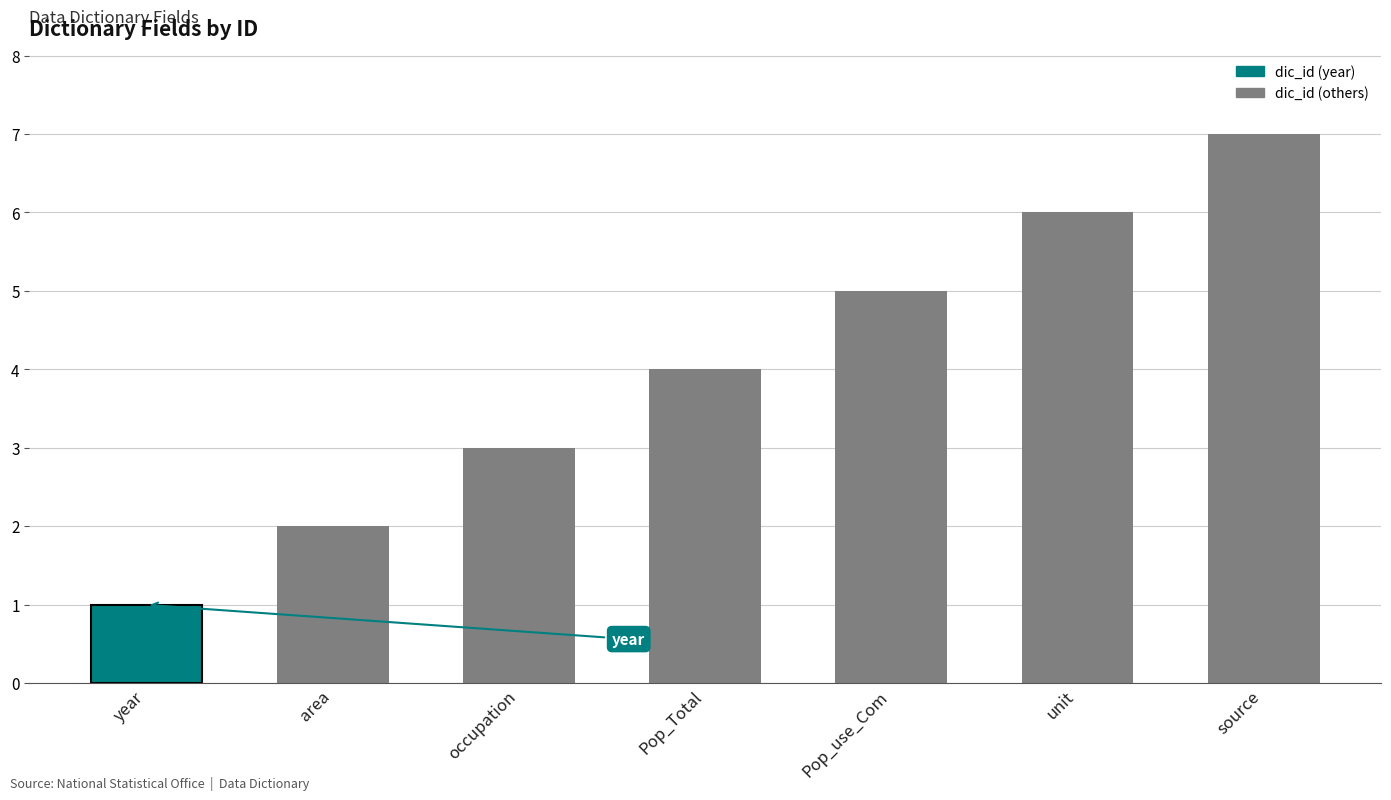

What is the smallest value displayed?

1